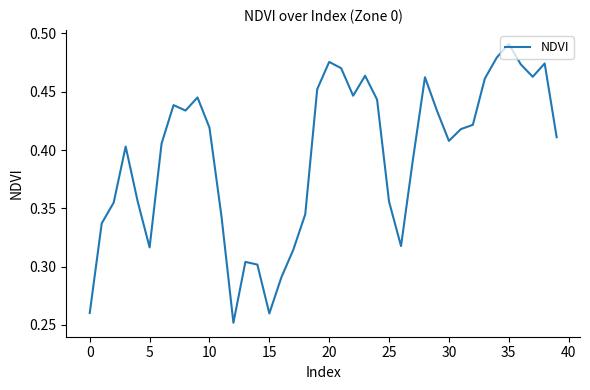

How many lines are shown in the chart?

1